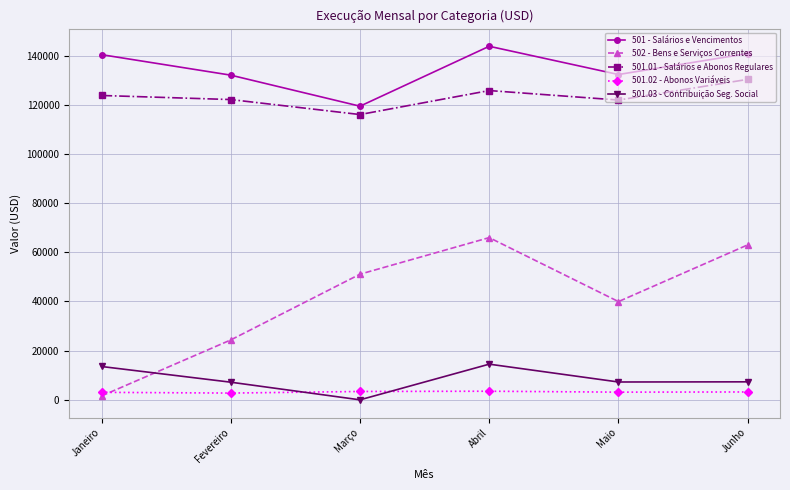

The 501 - Salários e Vencimentos series shows 35591.3 at Maio. True or false?

False